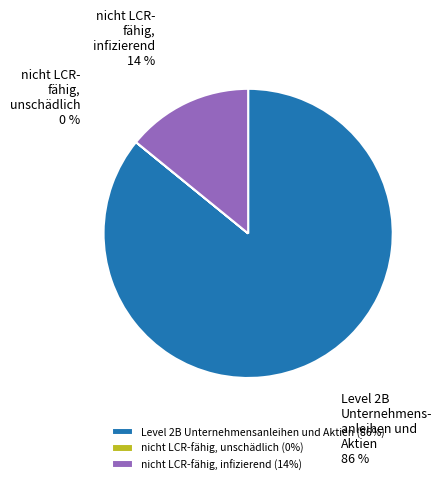

Combined, do nicht LCR-fähig, infizierend (14%) and Level 2B Unternehmensanleihen und Aktien (86%) account for over 50%?

Yes